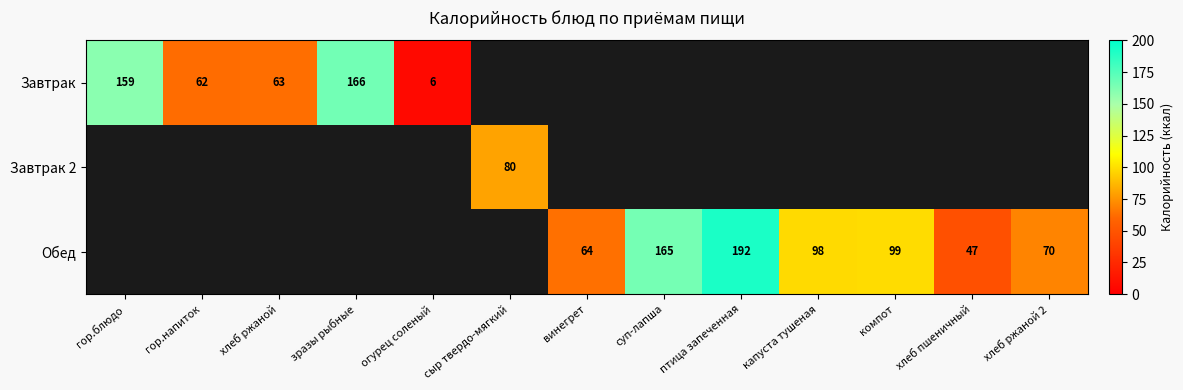

Between гор.блюдо and суп-лапша, which is larger?

суп-лапша